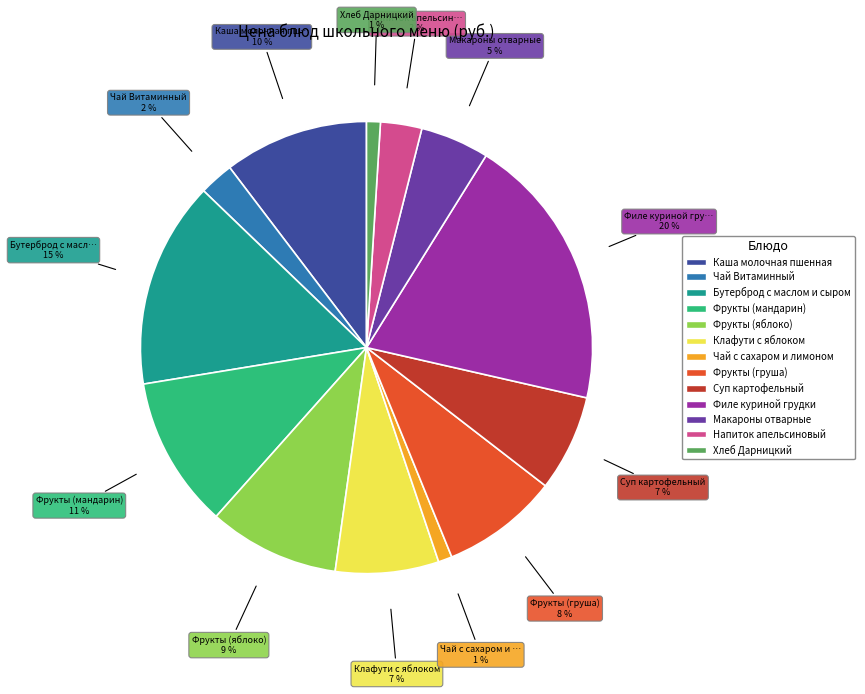

How many segments does this pie chart have?

13